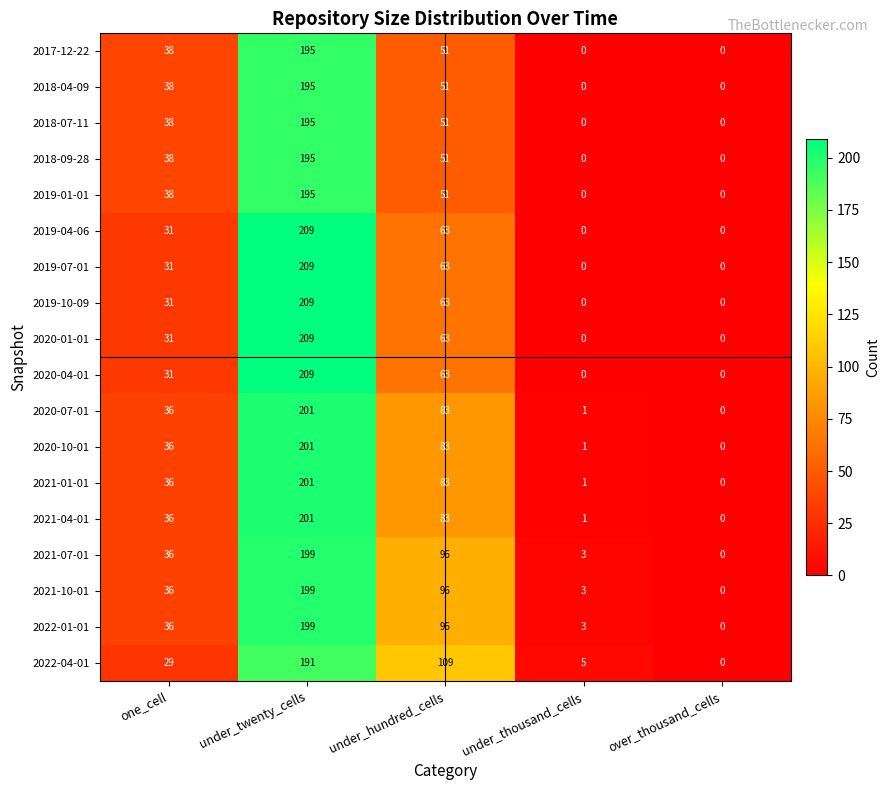

What is the maximum value for 2021-04-01?

201